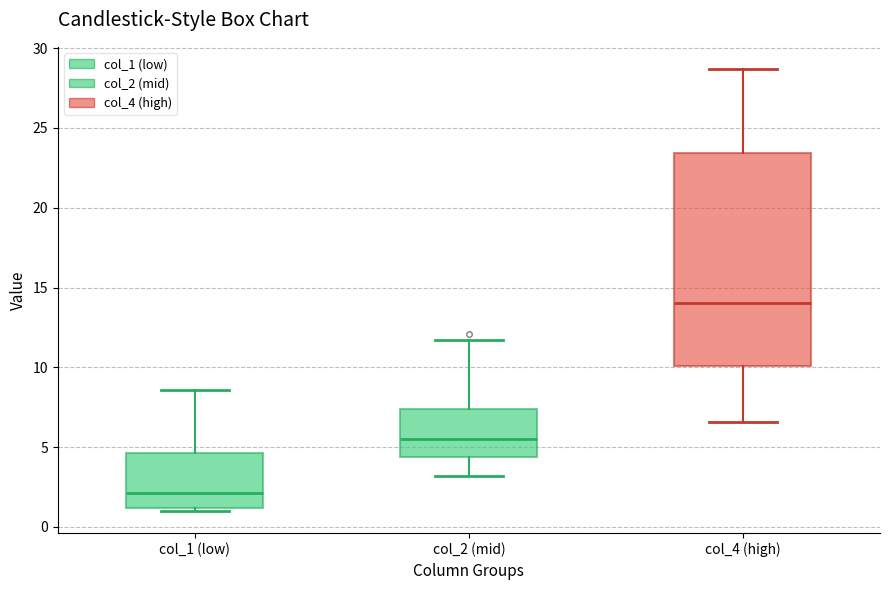

Where does the lower whisker of the box for col_4 (high) end on the y-axis? The values are not printed on the chart, so give them approximately, as read against the axis.

6.5